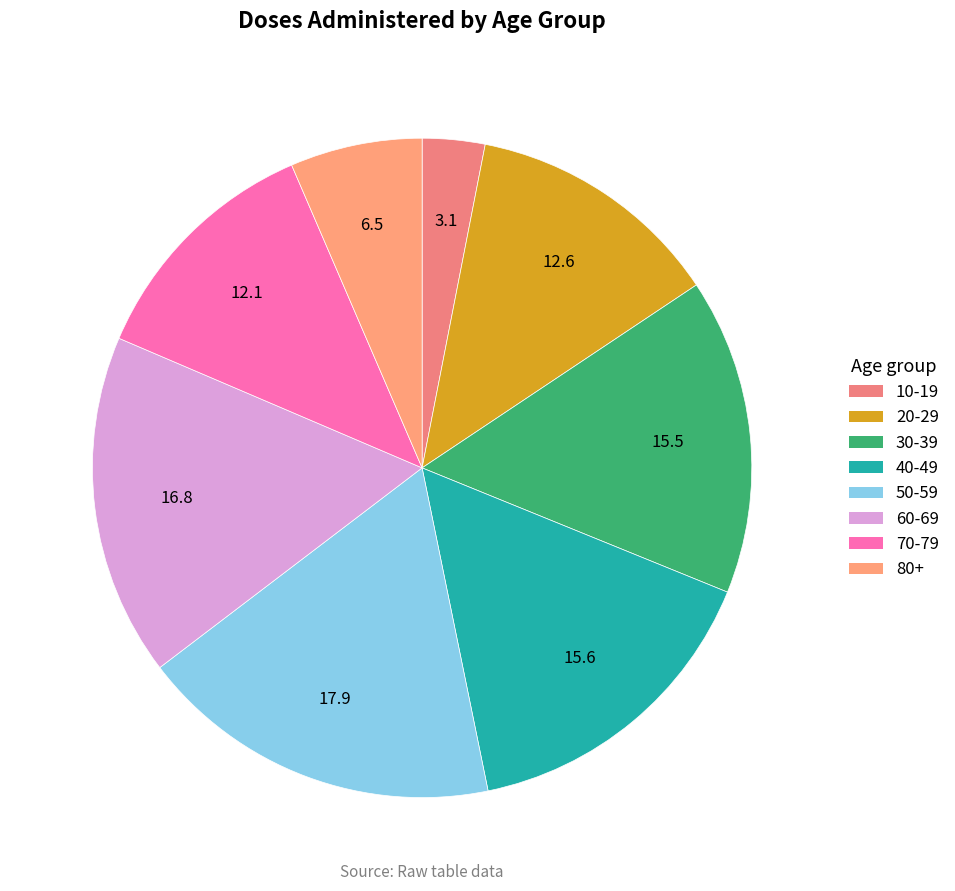

Which slice is the smallest?

10-19